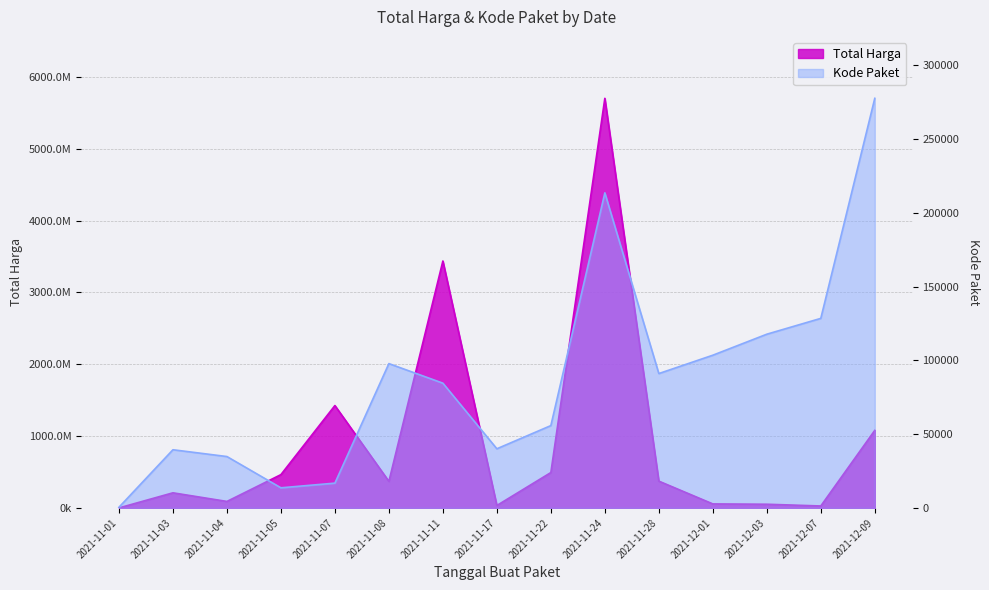

What is the difference between the Kode Paket values at 2021-11-01 and 2021-12-03?

117319